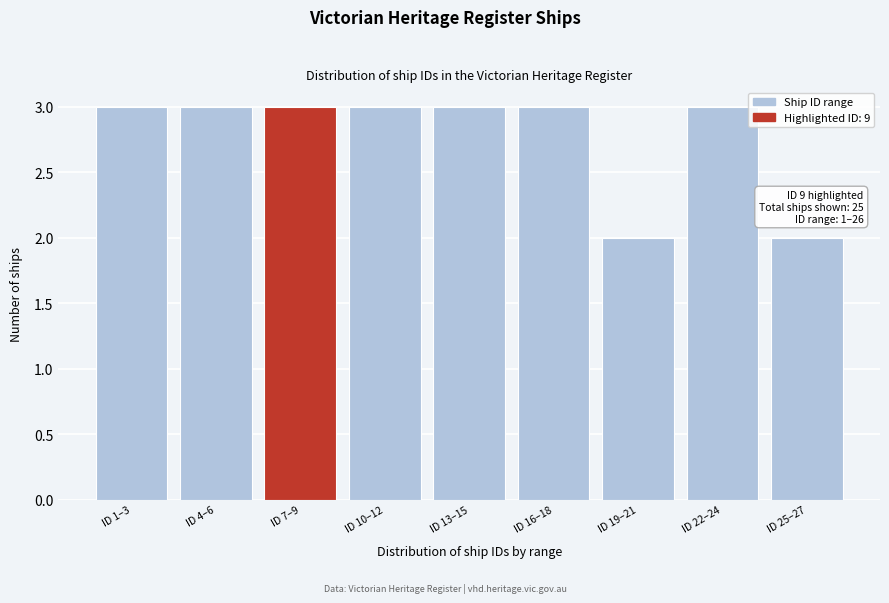

Reading right to left, transcribe all the data shown in this chart.

2	3	2	3	3	3	3	3	3